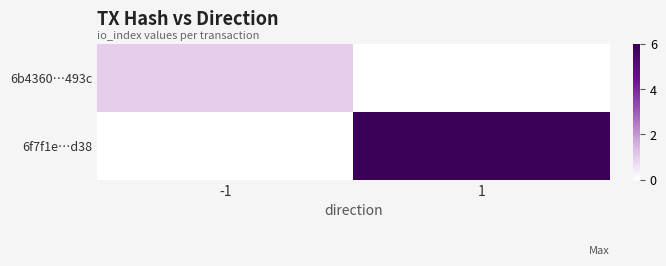

At how many categories does at least one series exceed 1?

1